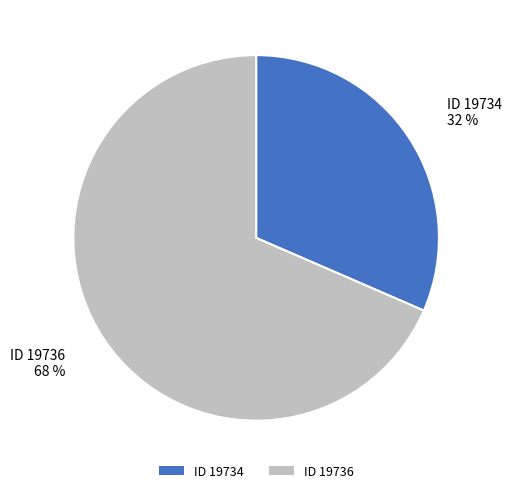

To the nearest percent, what percentage of the pie is ID 19734?

32%